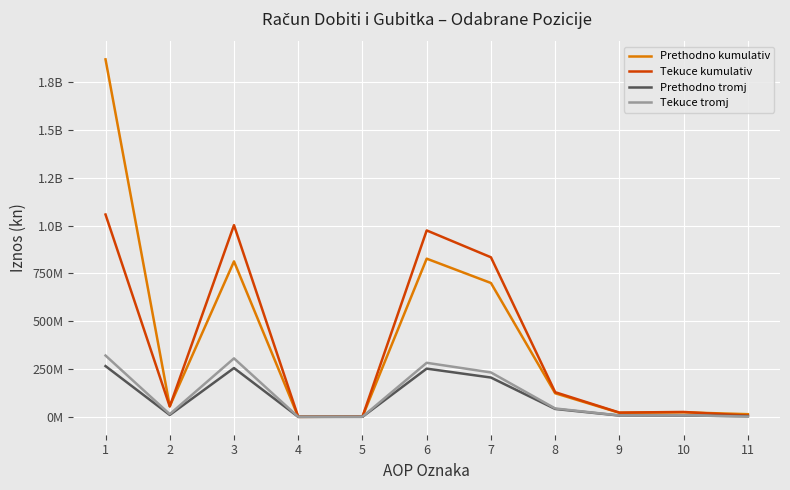

What are all the series names shown in the legend?

Prethodno kumulativ, Tekuce kumulativ, Prethodno tromj, Tekuce tromj